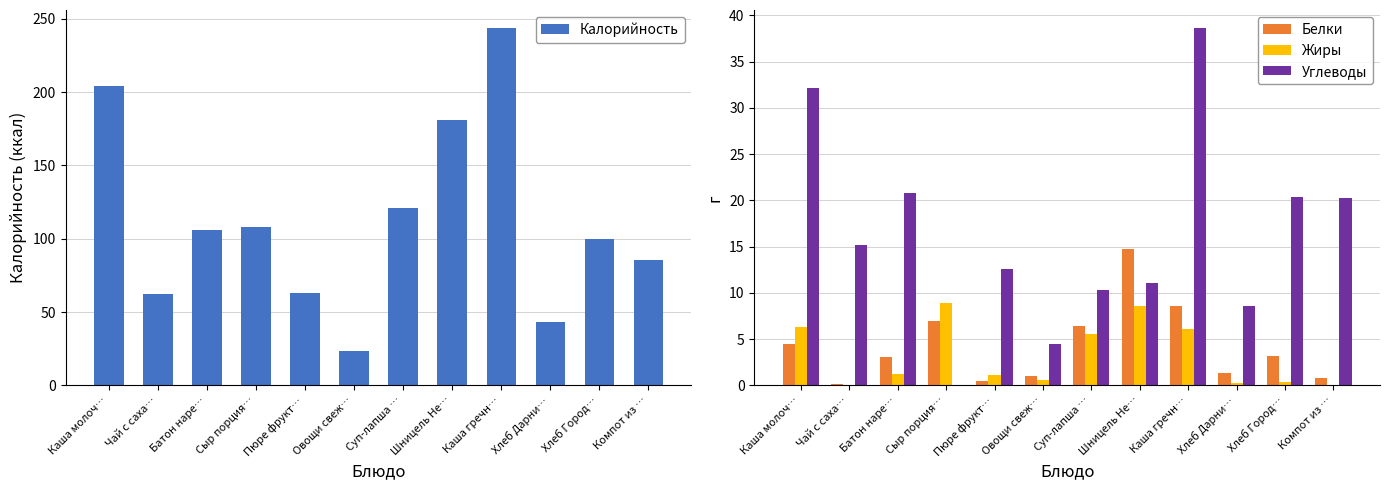

What value does the Калорийность series have at Хлеб Город…?

100.0